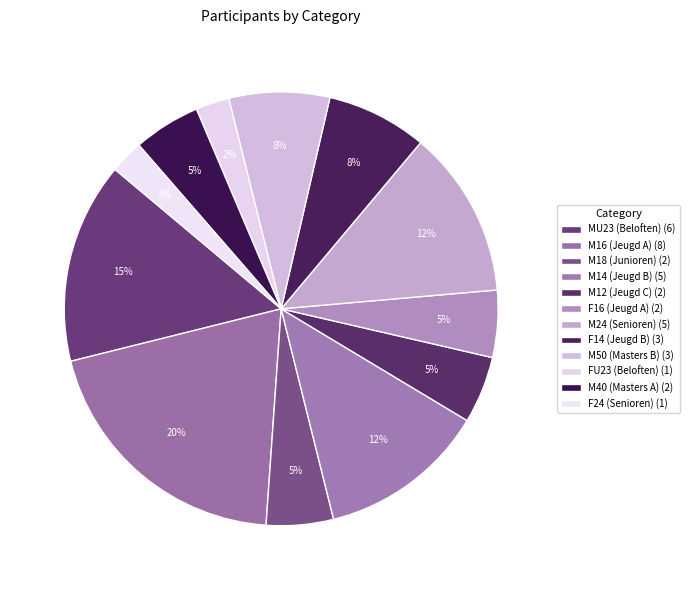

How many slices are in this pie chart?

12